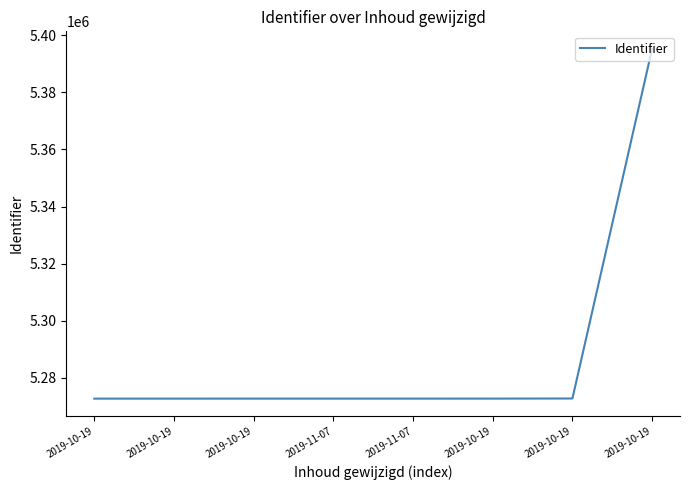

What is the difference between the maximum and minimum values?

122583